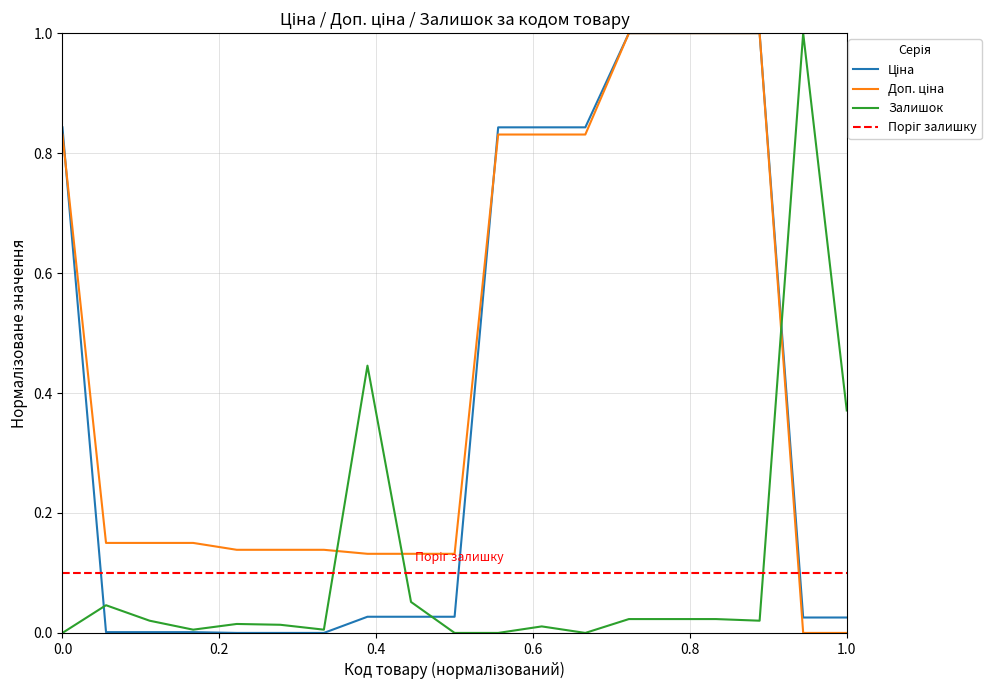

What is the difference between the maximum and minimum values in the Ціна series?

1.0